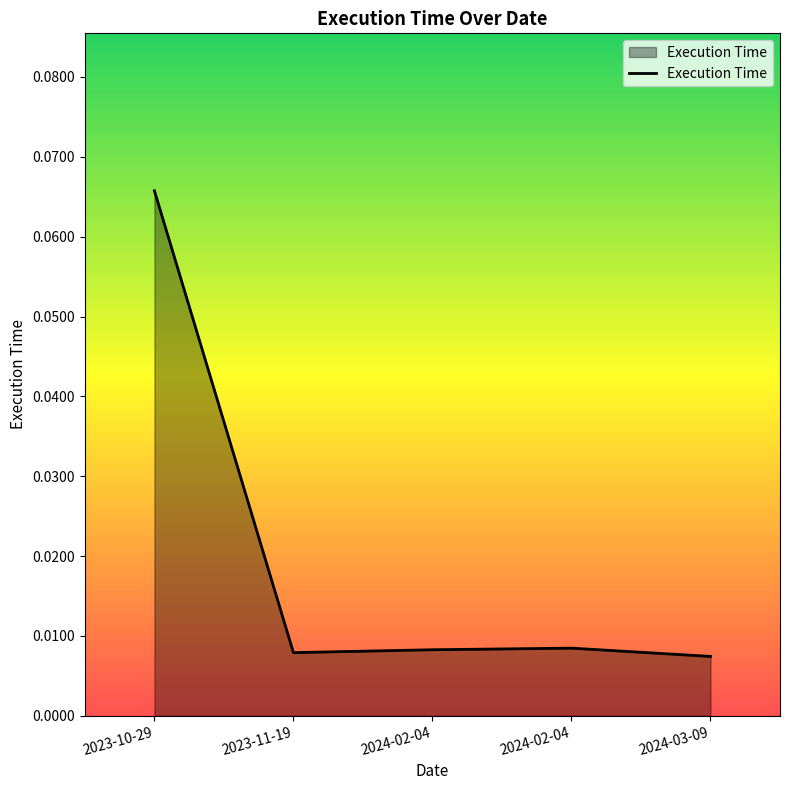

Which category has the highest value across all series?

2023-10-29